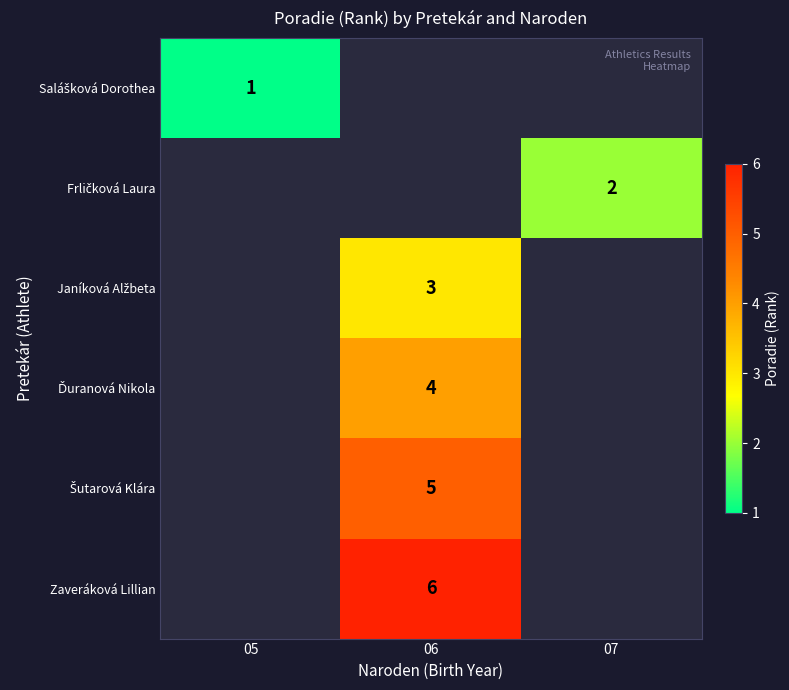

Is it true that Zaveráková Lillian equals 6 at 06?

True